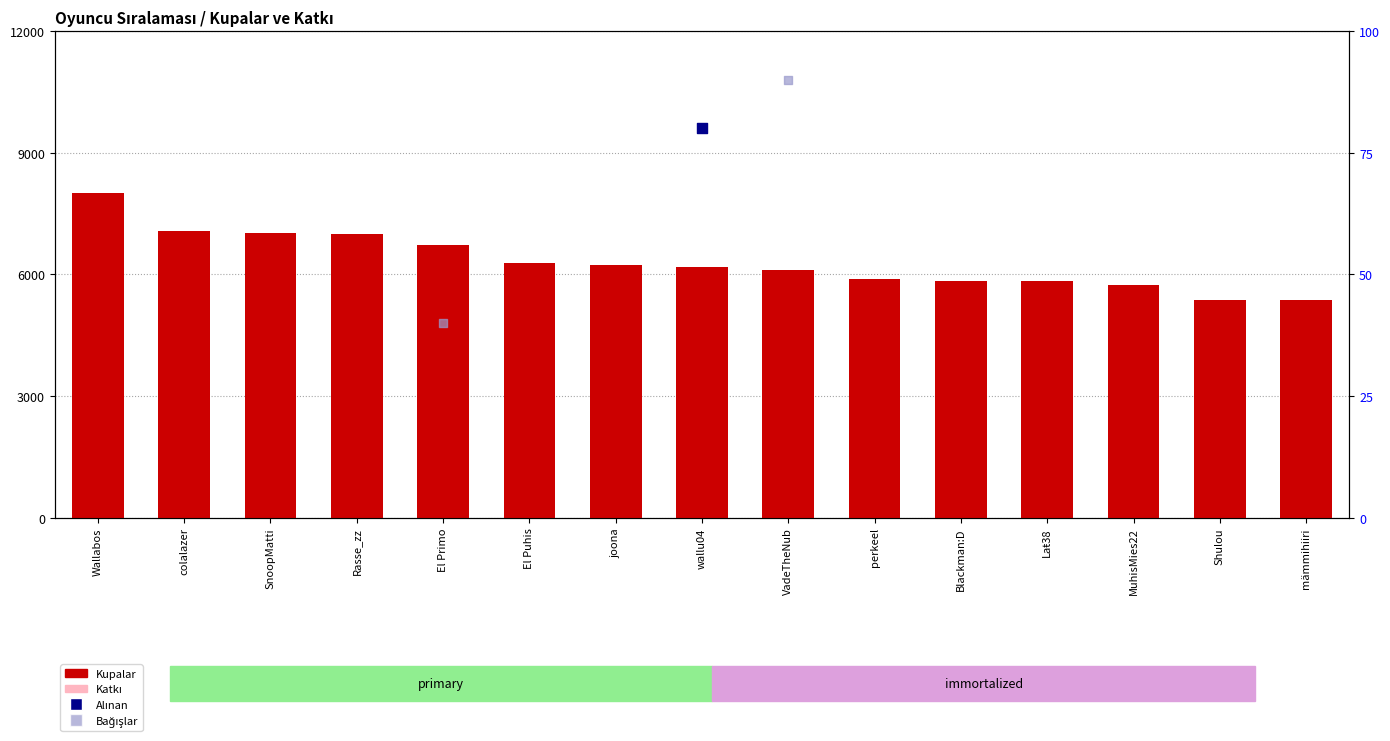

Which series reaches the maximum Y coordinate?

Kupalar